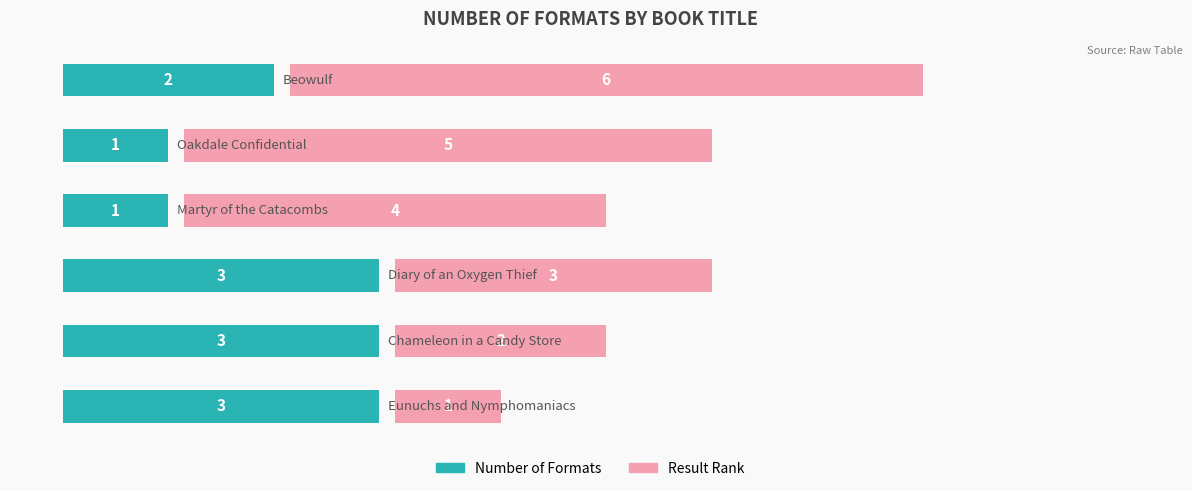

What are all the series names shown in the legend?

Number of Formats, Result Rank